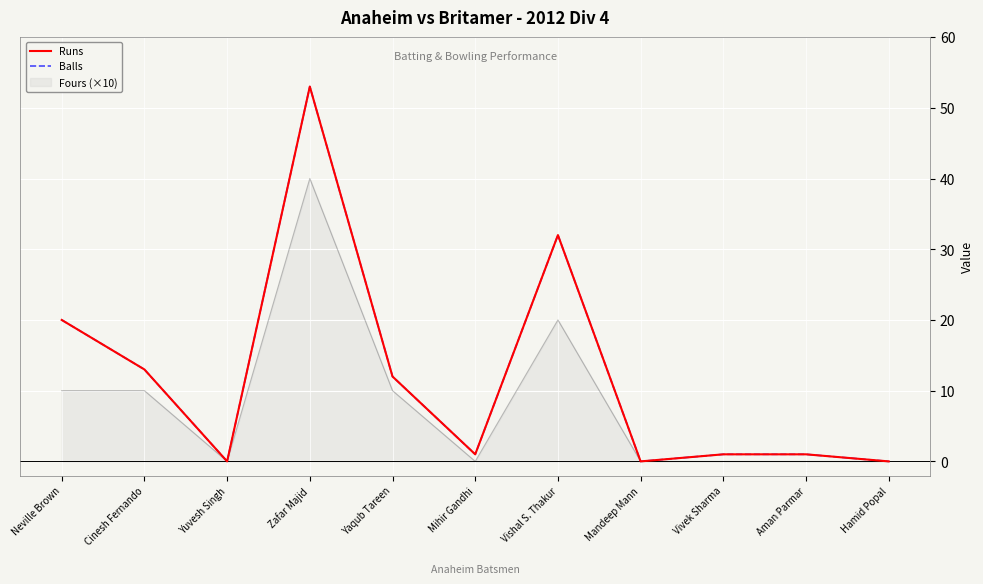

Where does the Balls series first go above 1?

Neville Brown